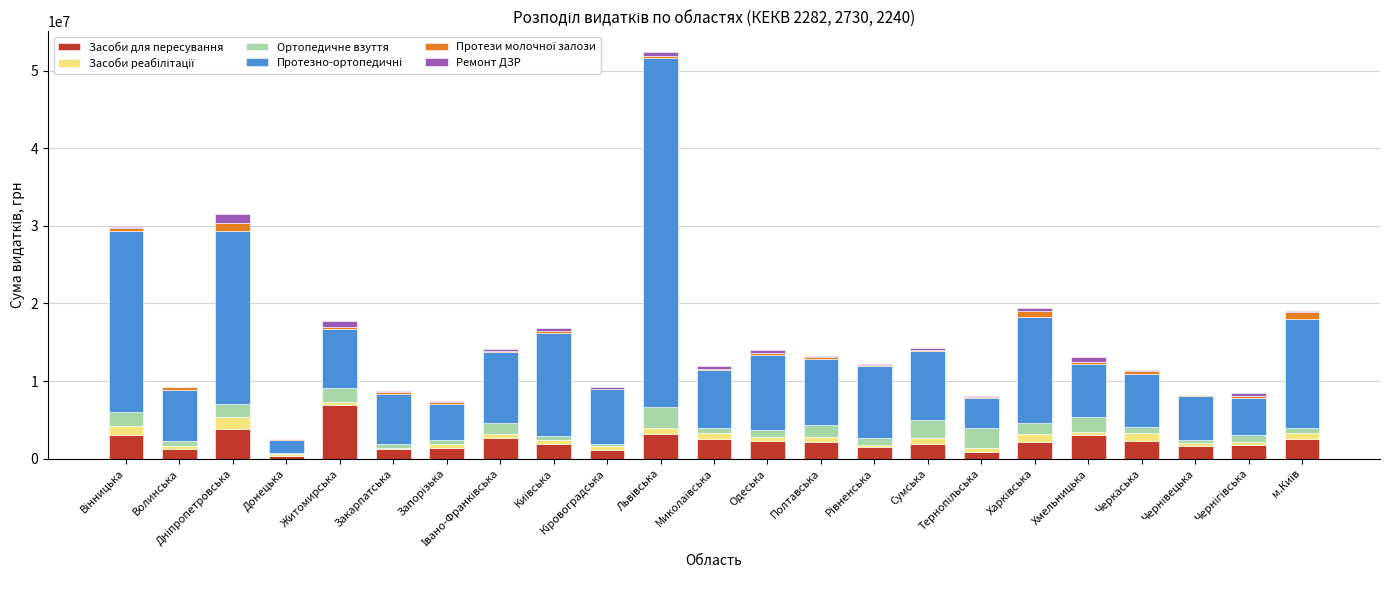

Which category has the highest value in the Засоби для пересування series?

Житомирська